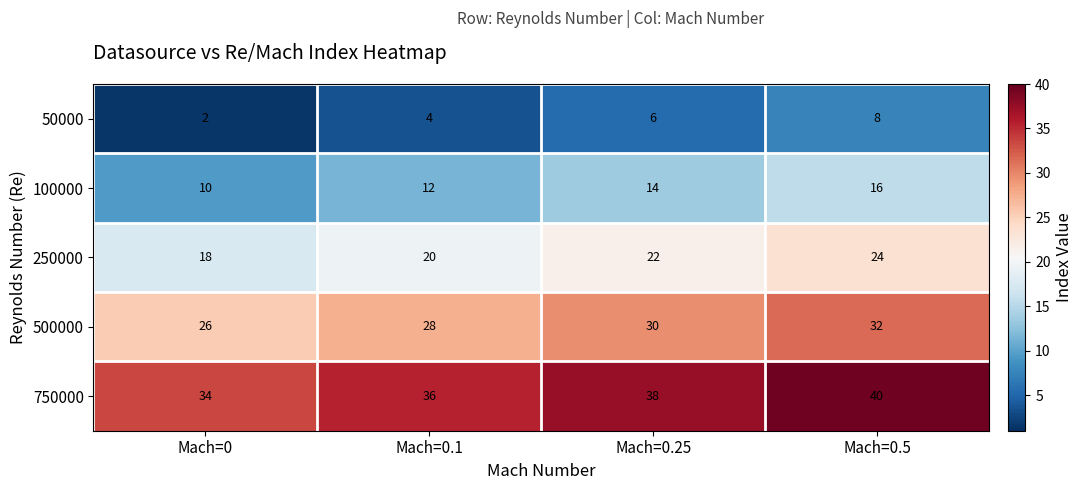

Count the 250000 values in the range 20 to 24.

3